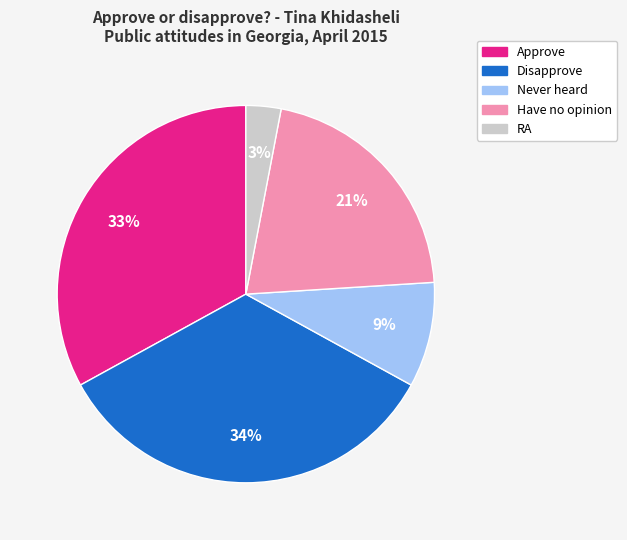

Count the number of slices in the pie.

5